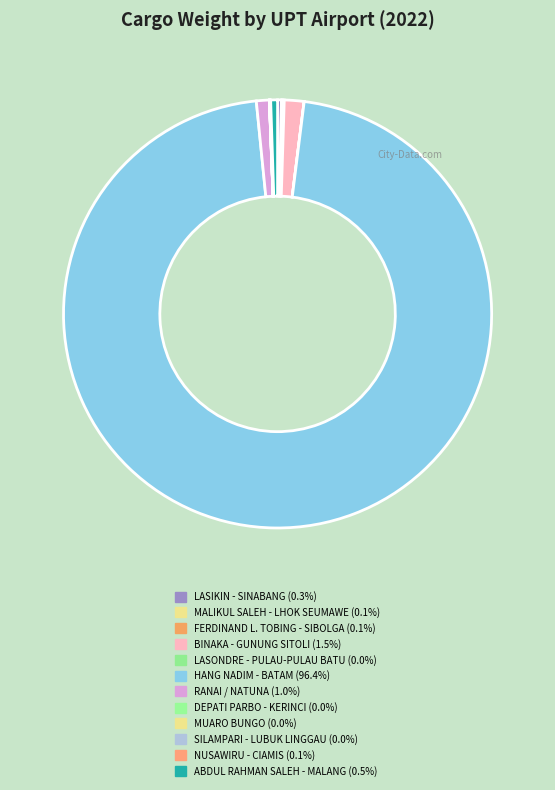

Does NUSAWIRU - CIAMIS represent more than half of the total?

No